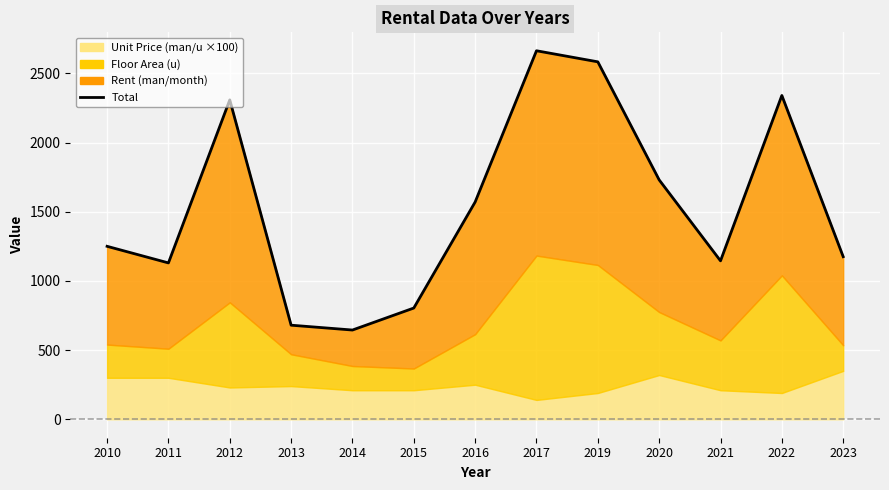

Where does the data first go above 1250?

2012